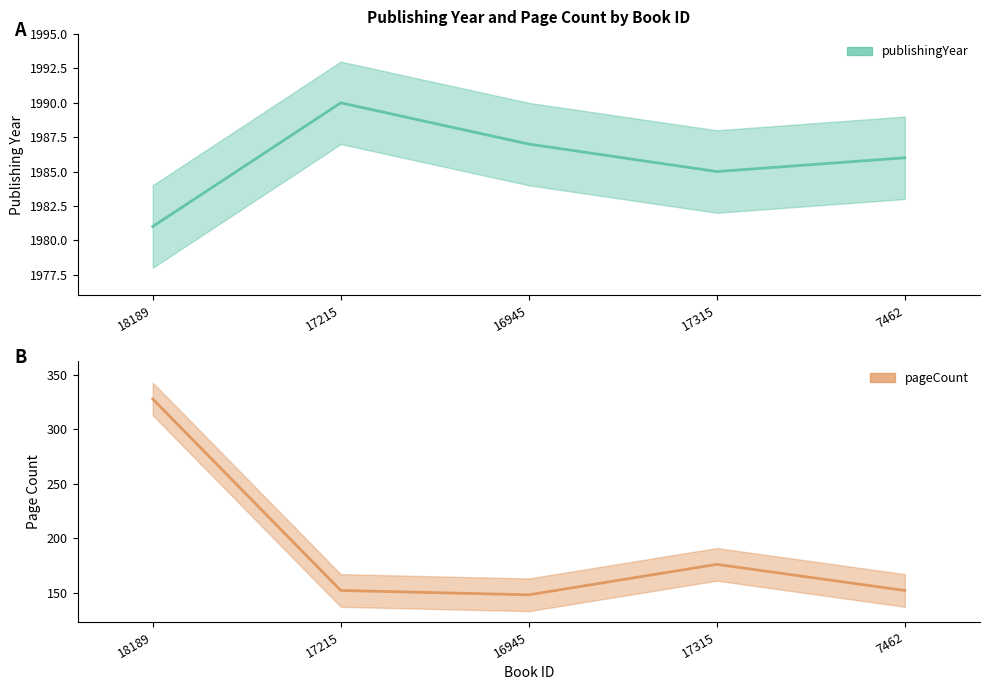

At which label does pageCount first exceed 152?

18189